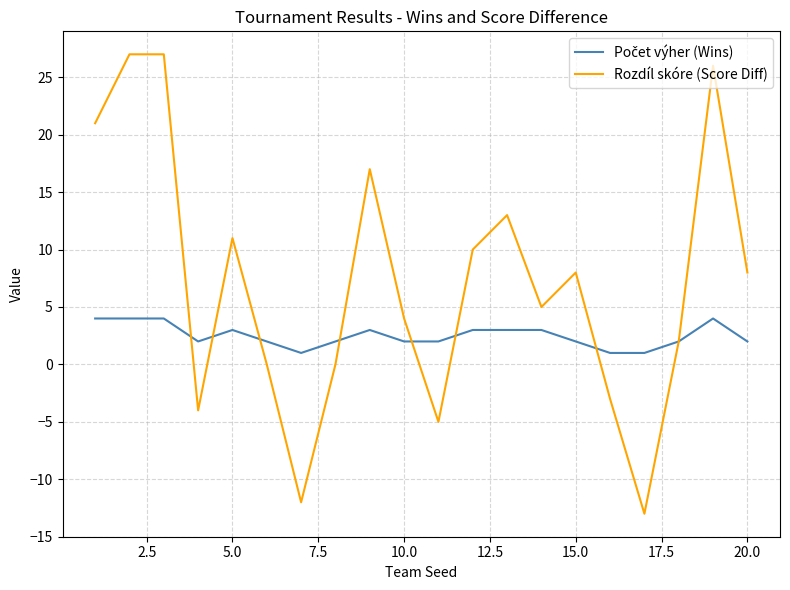

Which series has the widest spread of values?

Rozdíl skóre (Score Diff)